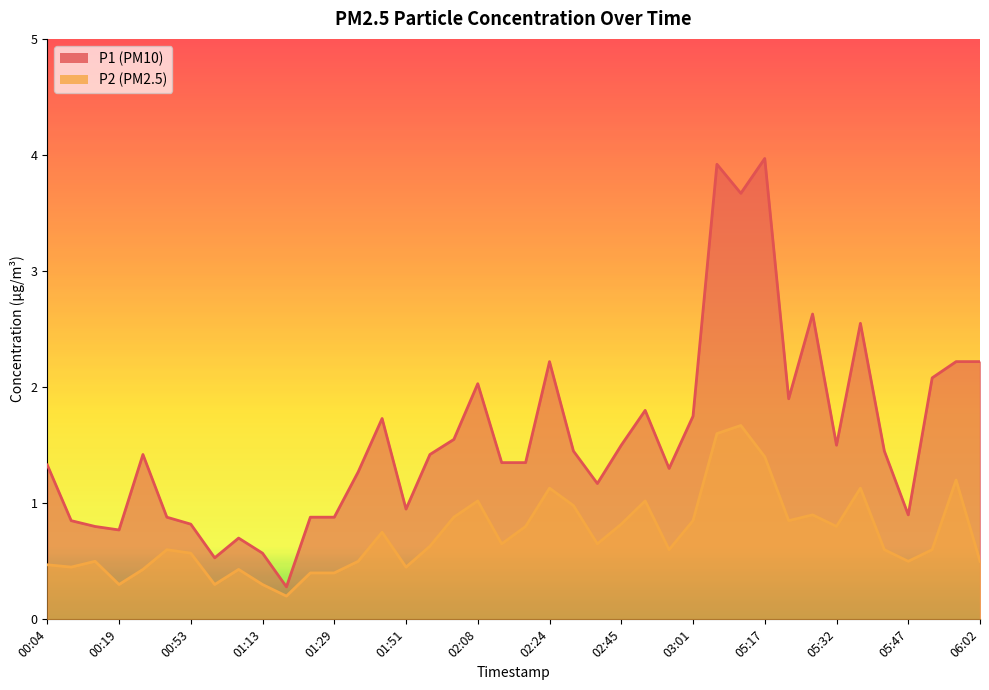

At 02:55, list the series in order from largest to smallest.

P1, P2